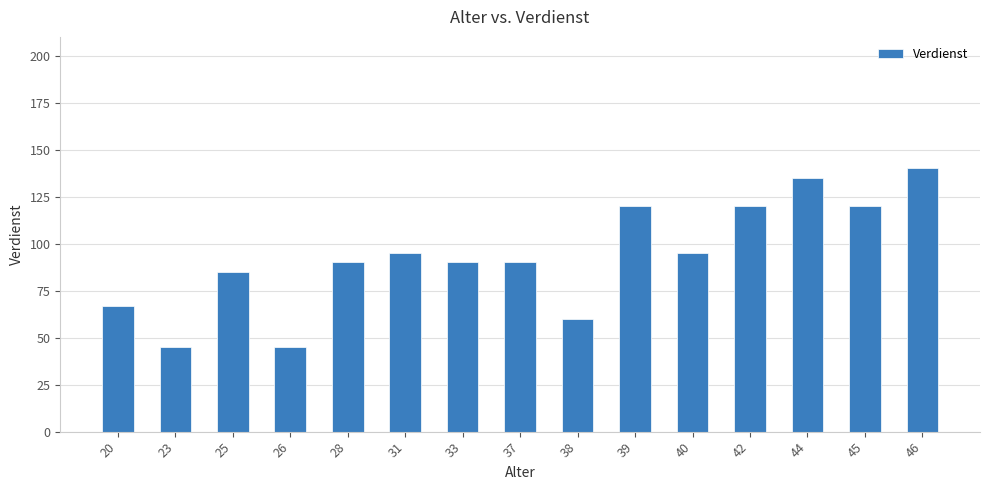

Read the value at 37.

90